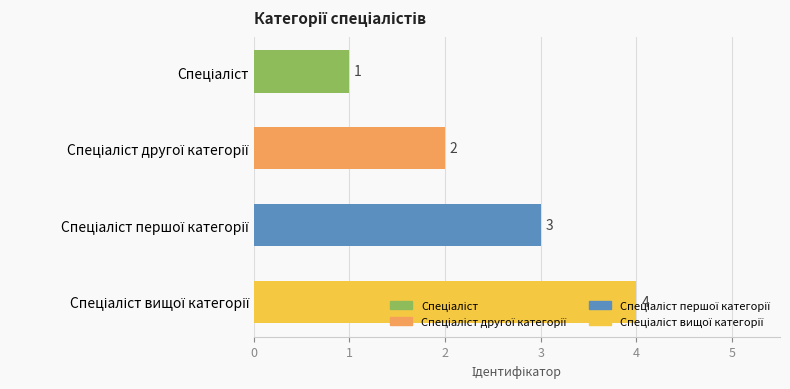

Count the values in the range 2 to 4.

3